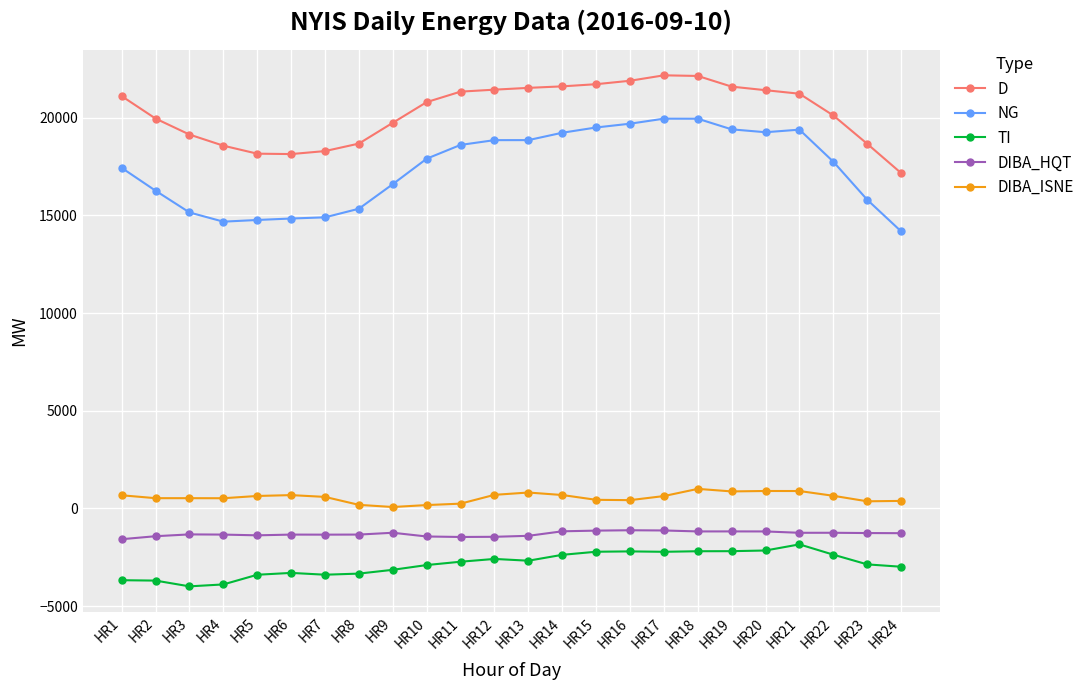

How many values in the TI series exceed -2727?

11